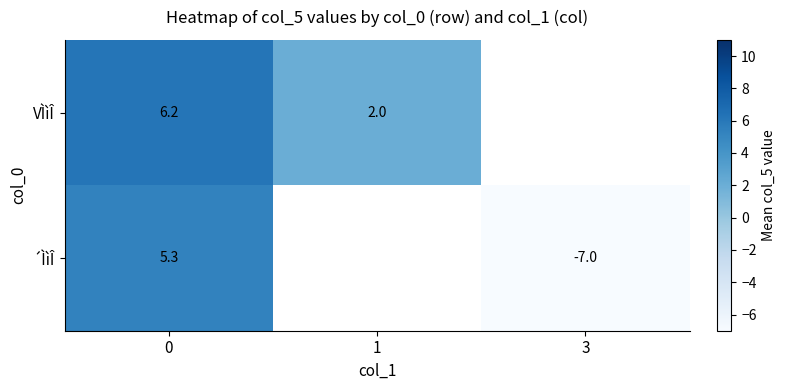

Is the value of ´ÌìÎ at 0 greater than the value of VÌìÎ at 1?

Yes